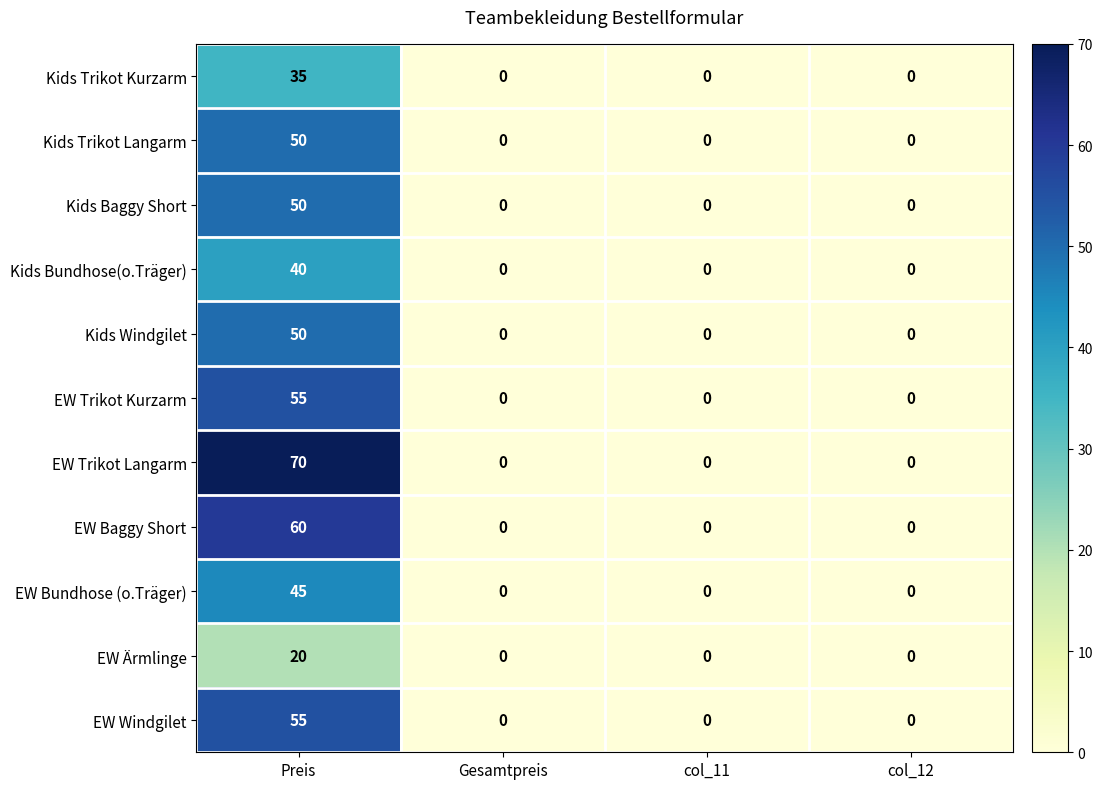

What is the greatest value displayed?

70